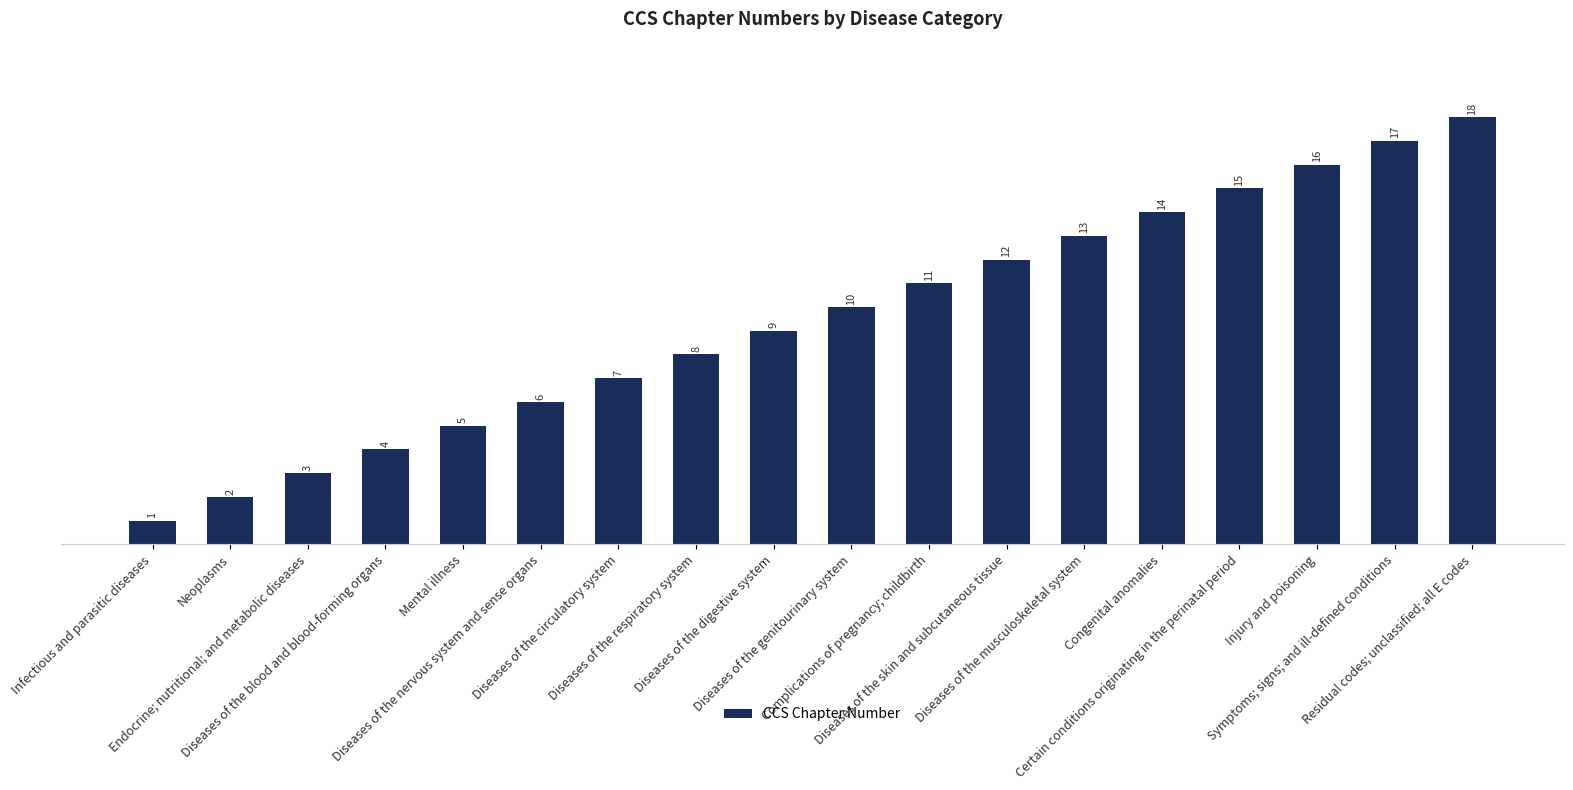

What is the sum of the values at Diseases of the musculoskeletal system and Certain conditions originating in the perinatal period?

28